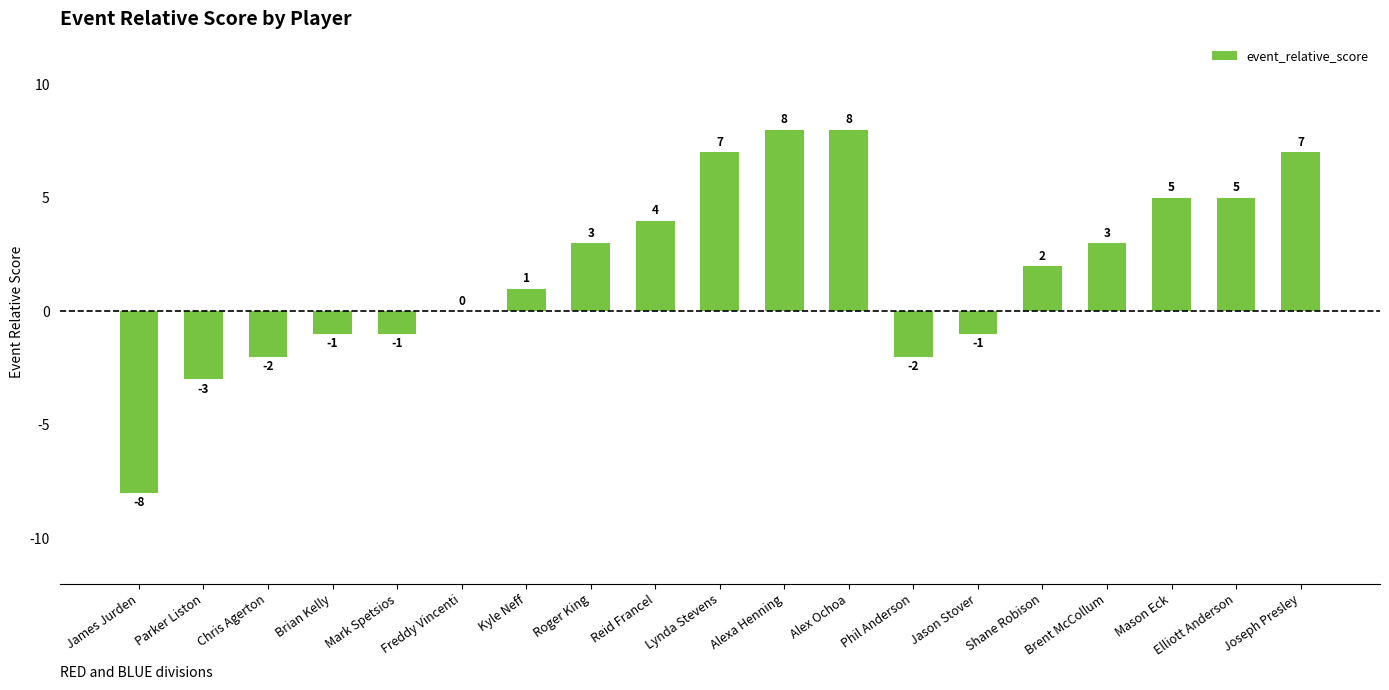

What is the sum of the values at Elliott Anderson and Alex Ochoa?

13